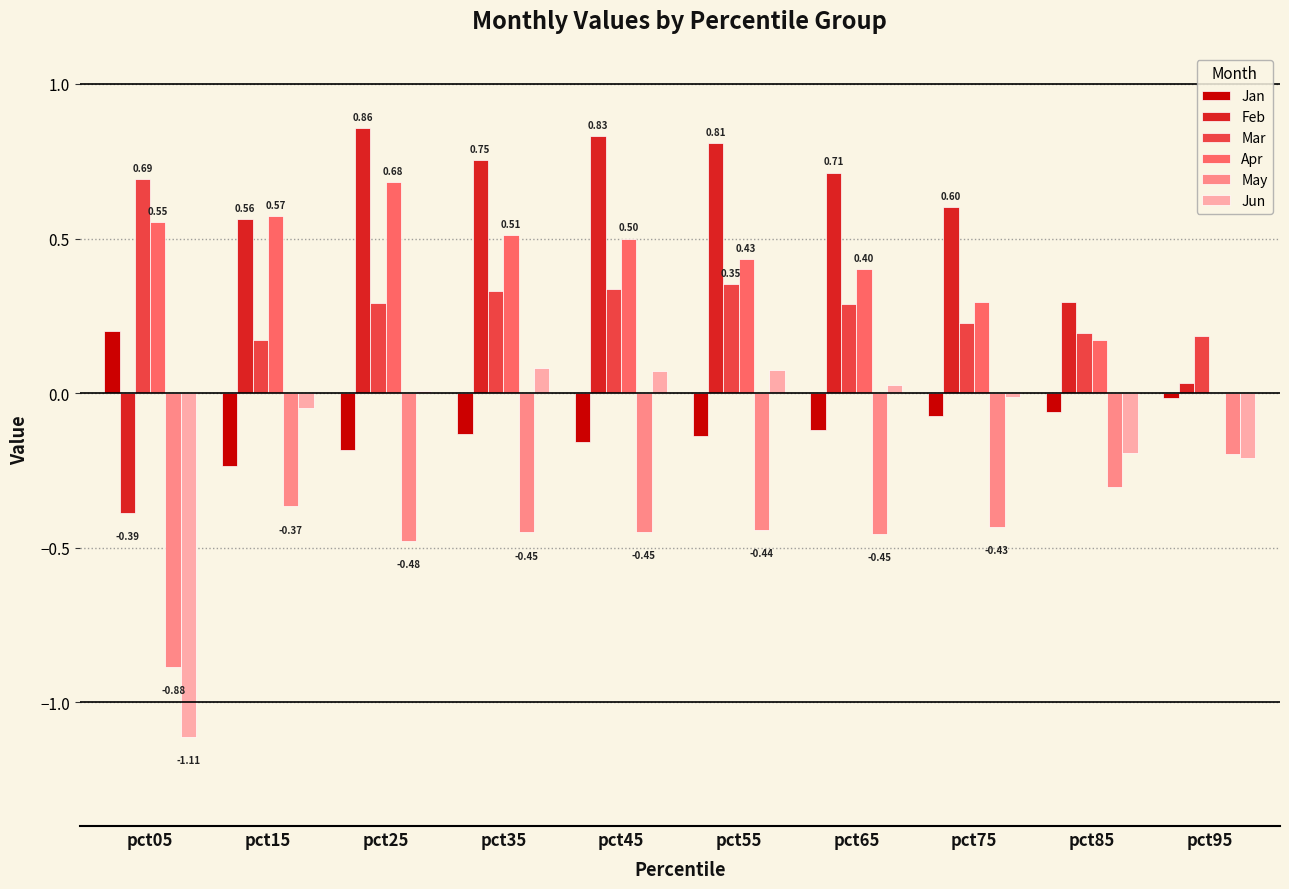

What is the total value across all series at pct05?

-0.9